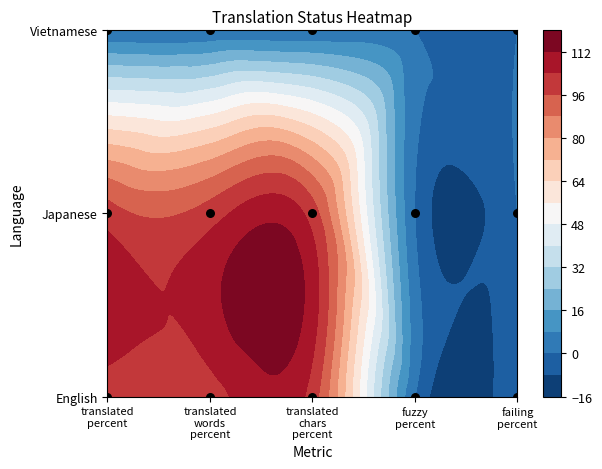

The value at failing percent is 0. True or false?

False